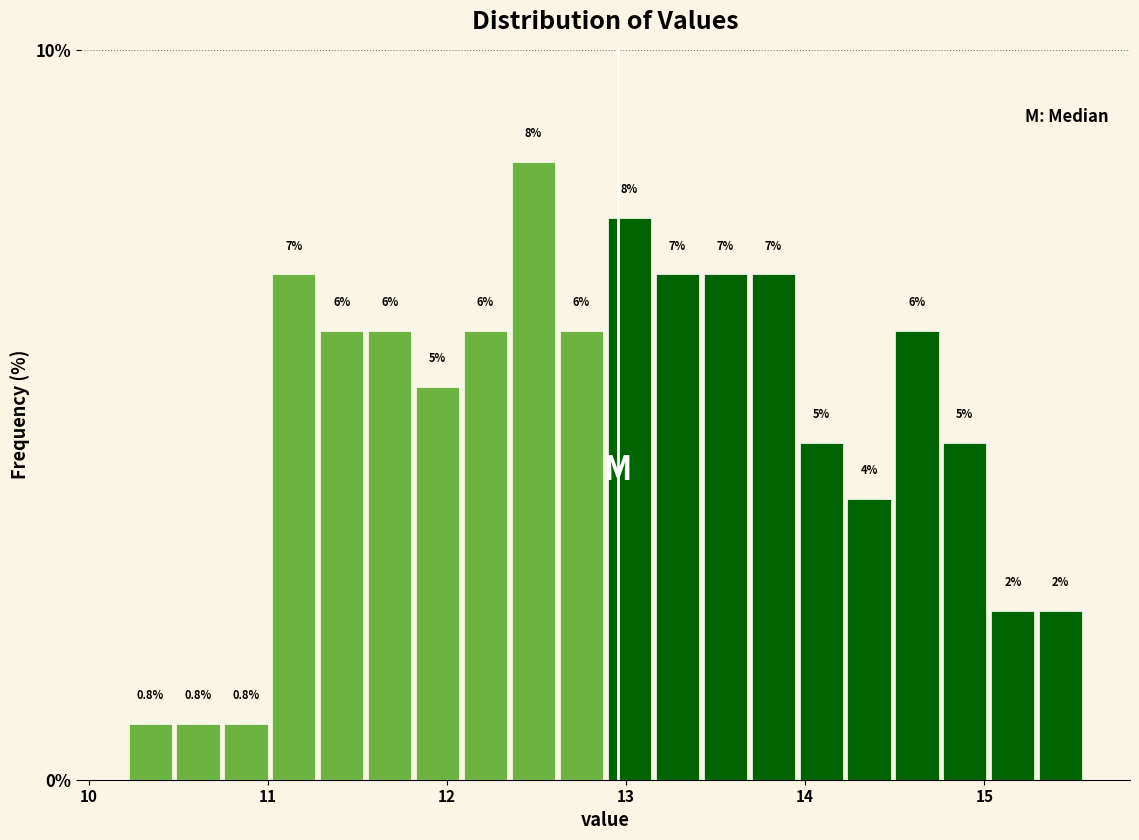

Read against the x-axis, roughly where is the centre of the tallest bar?

12.5